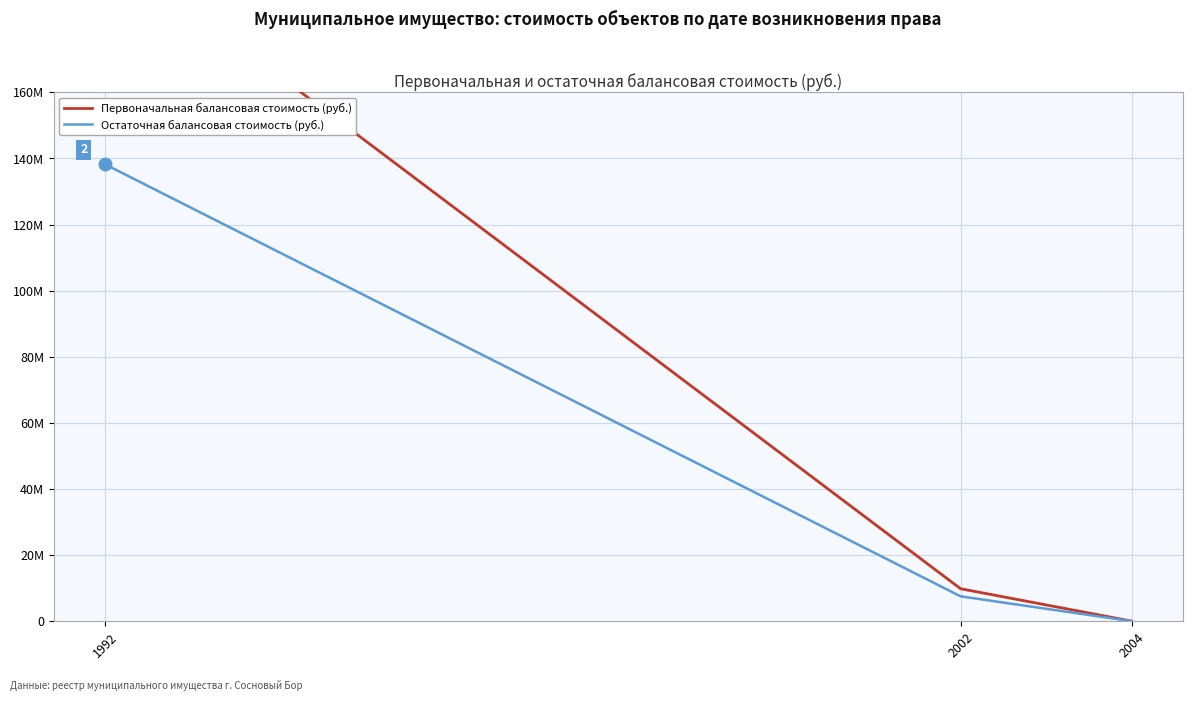

Read the Остаточная балансовая стоимость (руб.) value at 2002.

7522092.0